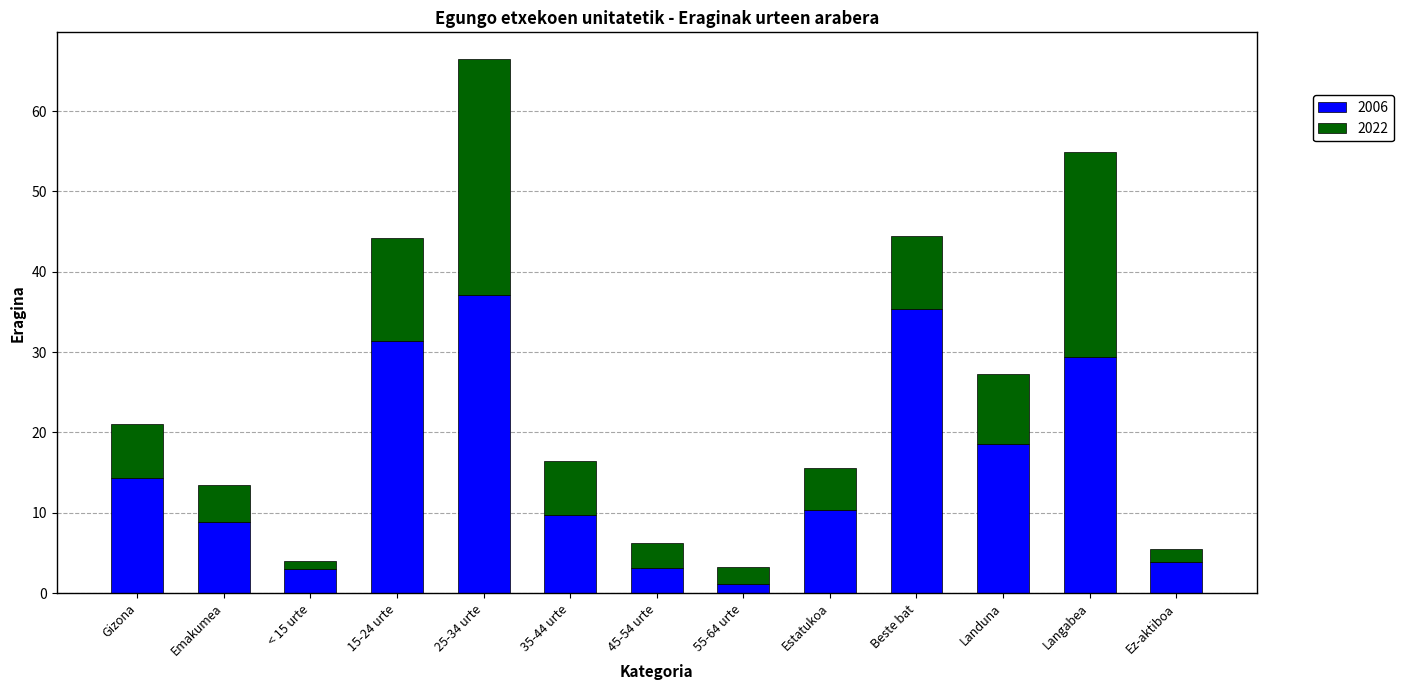

At which category is the sum across all series the highest?

25-34 urte